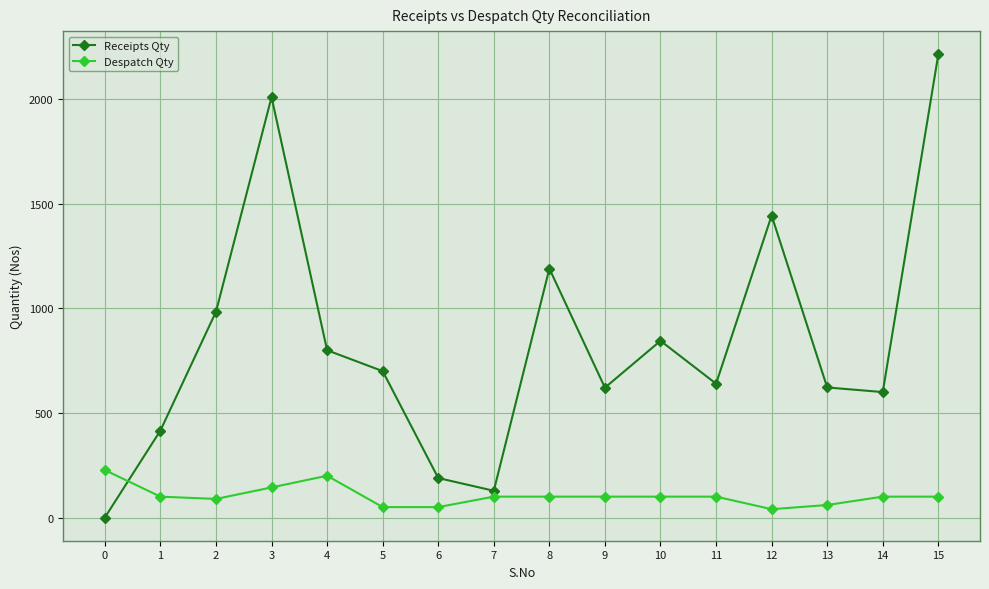

True or false: Despatch Qty has a value of 100 at 11.

True